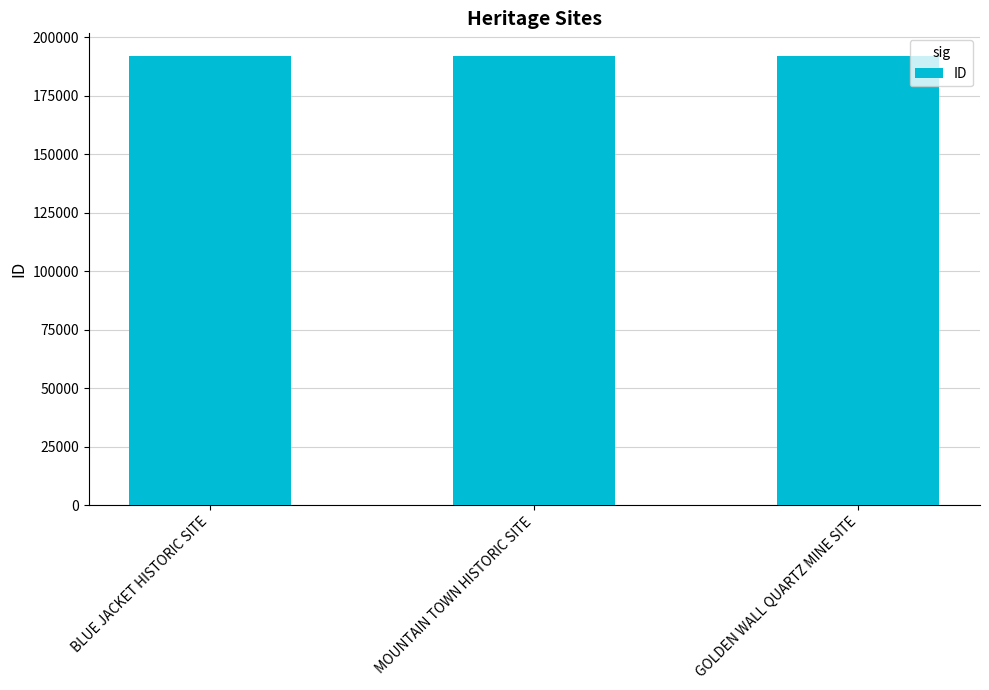

What is the greatest value displayed?

191988